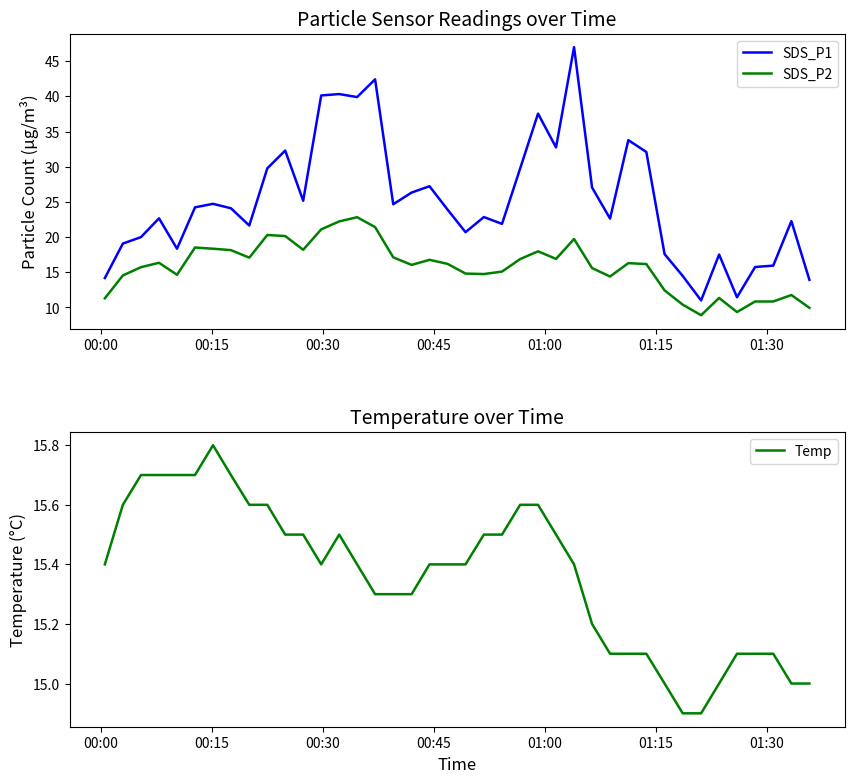

How many series are shown in this chart?

3